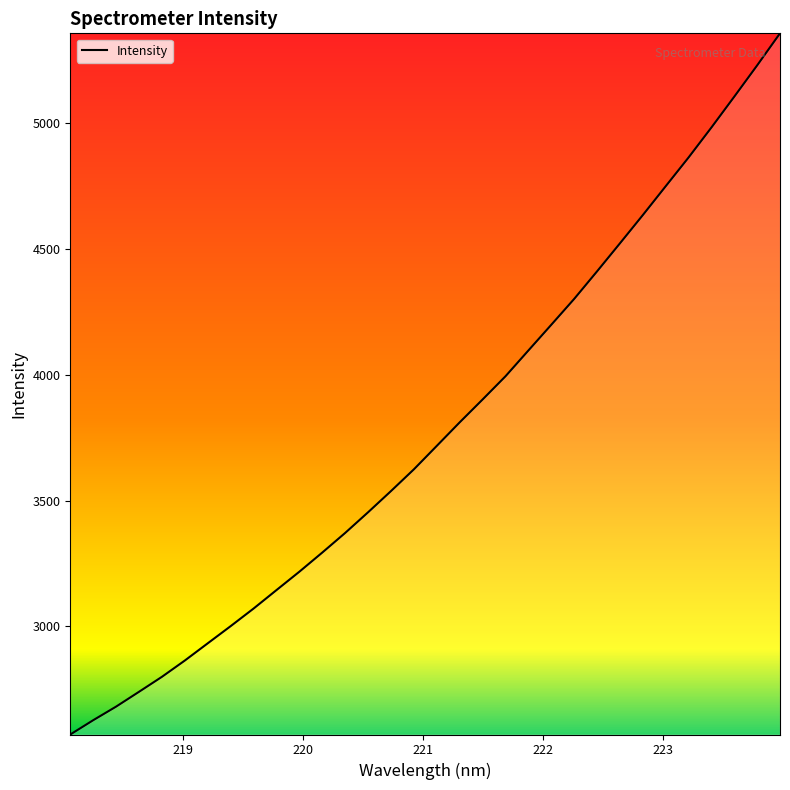

What is the maximum value shown in the chart?

5357.2